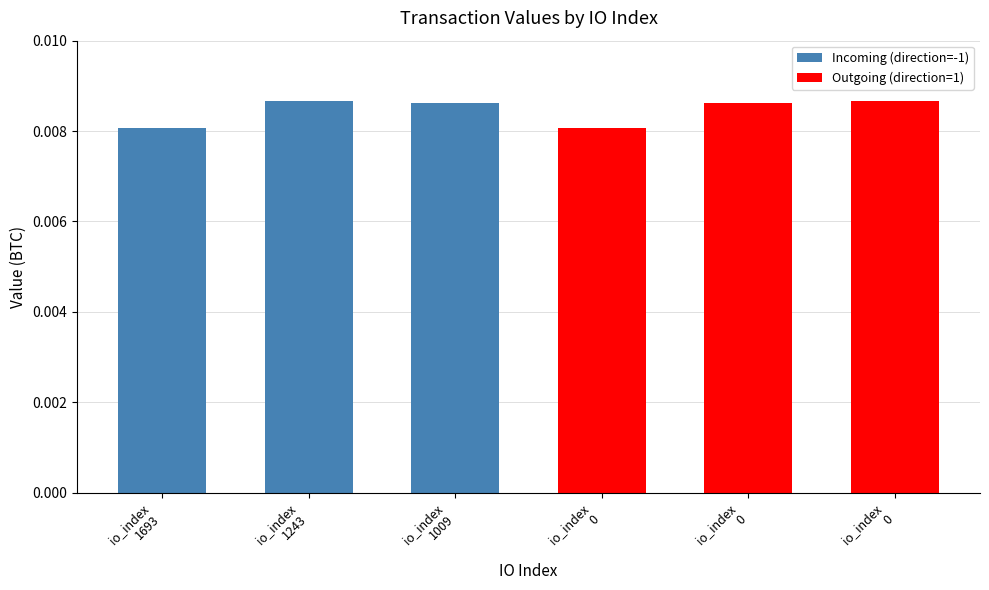

Reading left to right, what are all the values shown in this chart?

1693=0.0	1243=0.0	1009=0.0	0=0.0	0=0.0	0=0.0